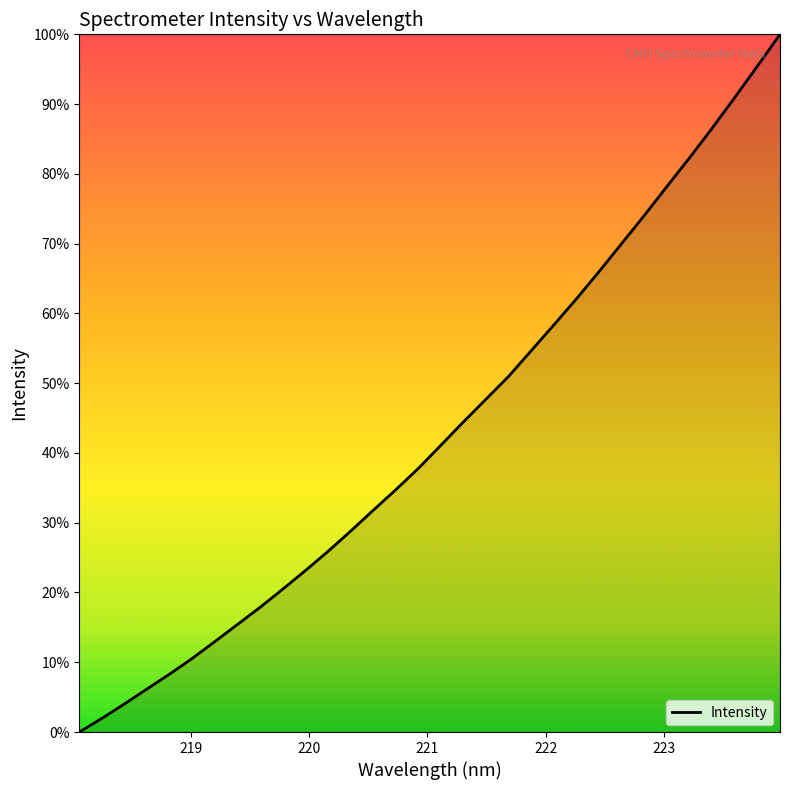

List the labels in order of value, largest first.

223.9802, 223.7895, 223.5987, 223.408, 223.2172, 223.0264, 222.8355, 222.6447, 222.4538, 222.263, 222.0721, 221.8812, 221.6902, 221.4993, 221.3083, 221.1174, 220.9264, 220.7354, 220.5444, 220.3533, 220.1623, 219.9712, 219.7801, 219.589, 219.3979, 219.2067, 219.0156, 218.8244, 218.6332, 218.442, 218.2508, 218.0596